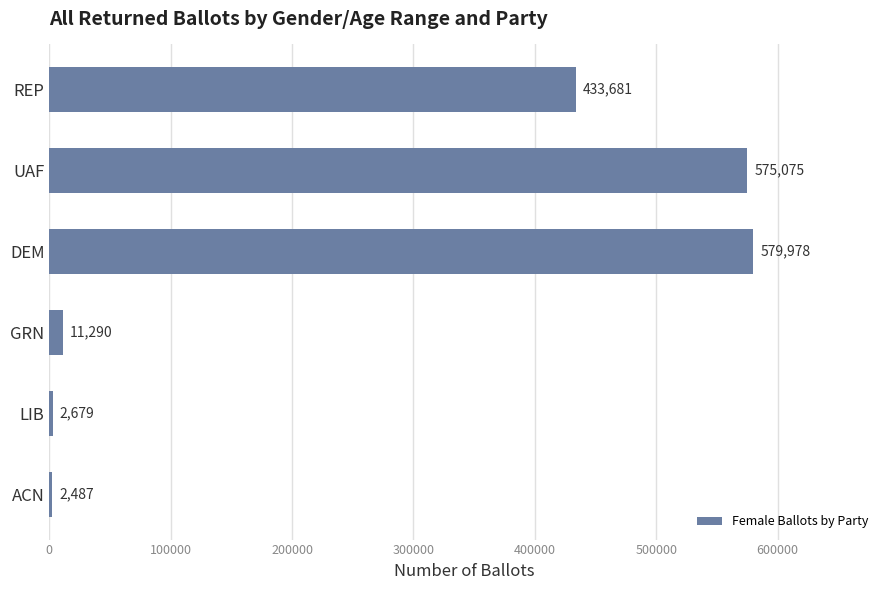

What is the difference between the maximum and second lowest values?

577299